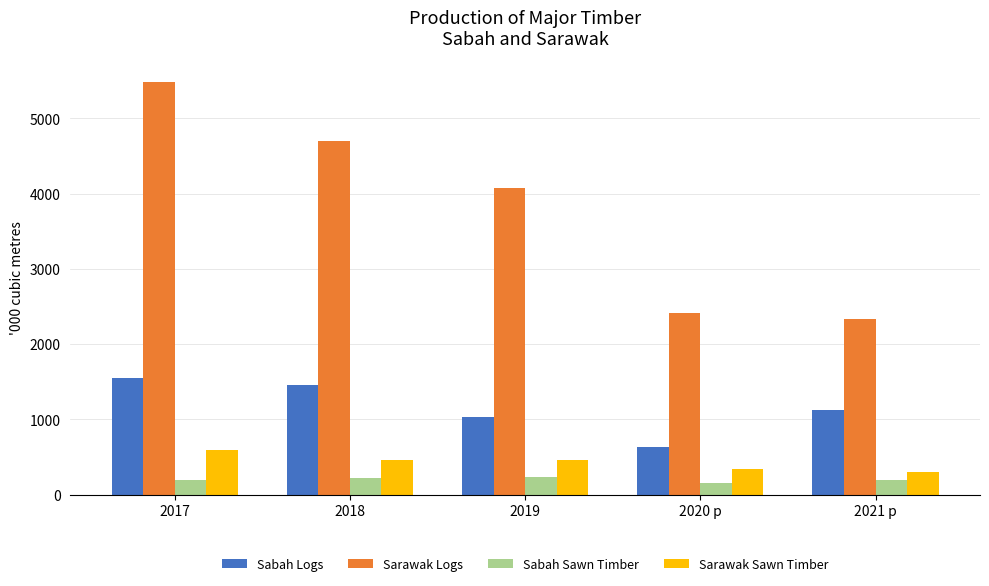

Which series has the largest total across all categories?

Sarawak Logs